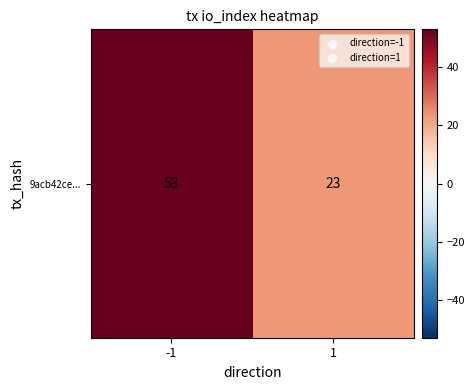

The chart shows a value of 23 at 1. True or false?

True